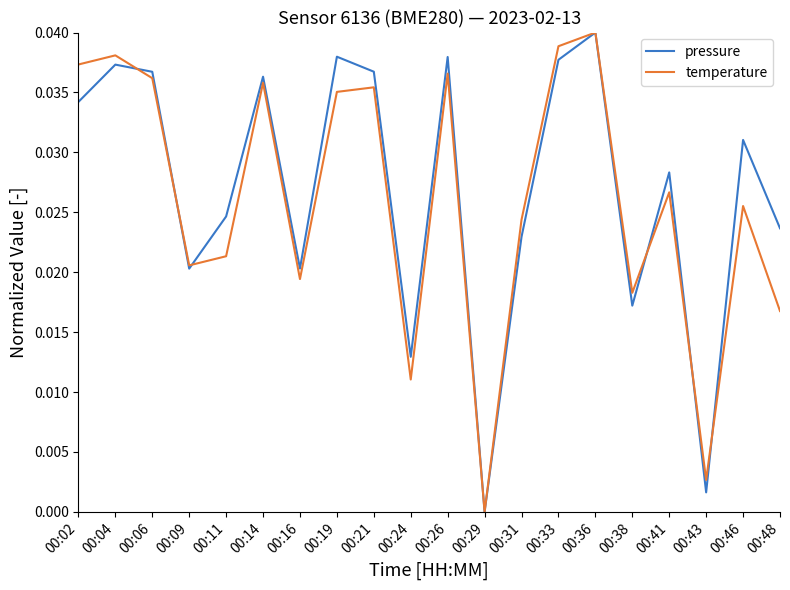

Rank the series at 00:24 from lowest to highest value.

temperature, pressure